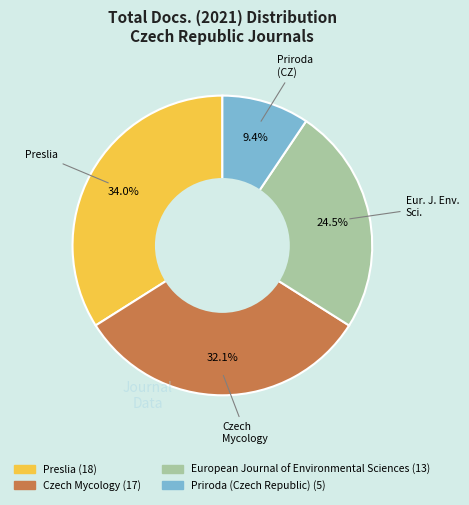

What is the largest slice in the pie chart?

Preslia